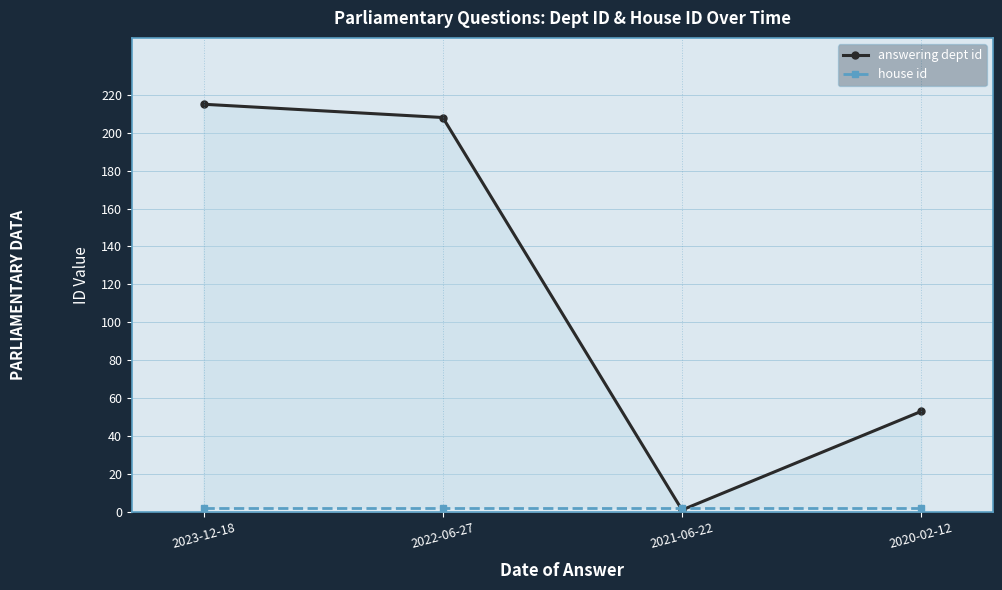

What position from the left is 2023-12-18?

1